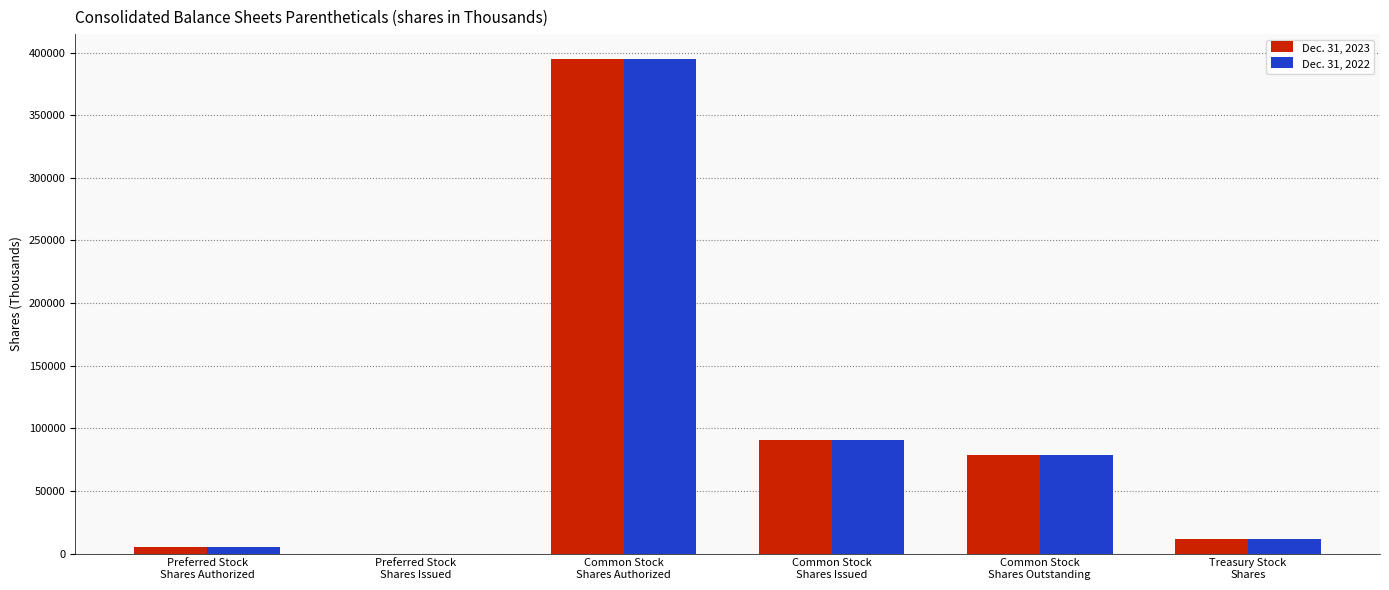

What is the sum of all Dec. 31, 2022 values?

581378